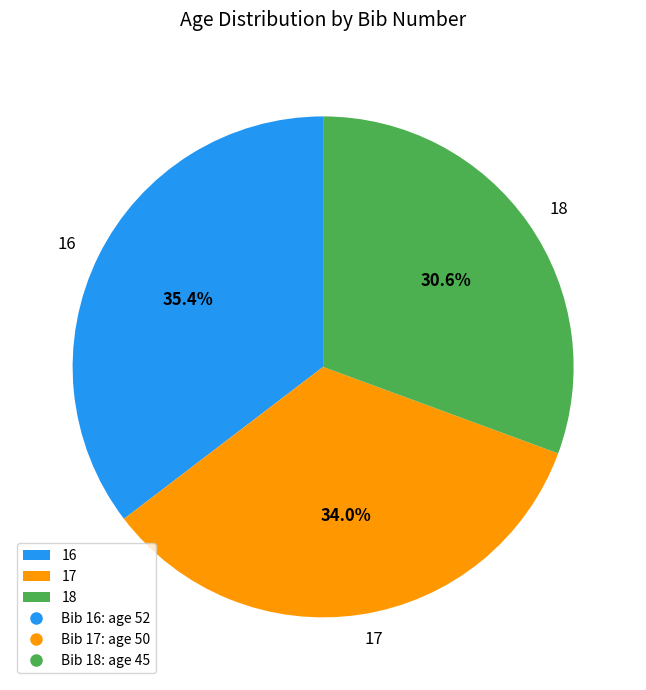

Which slice is the largest?

16